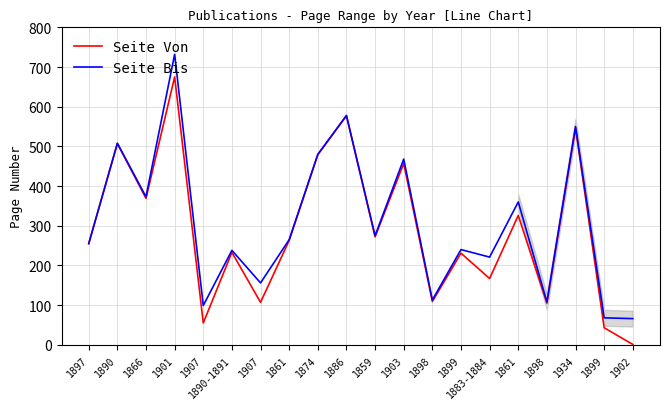

The Seite Von series shows 70 at 1899. True or false?

False